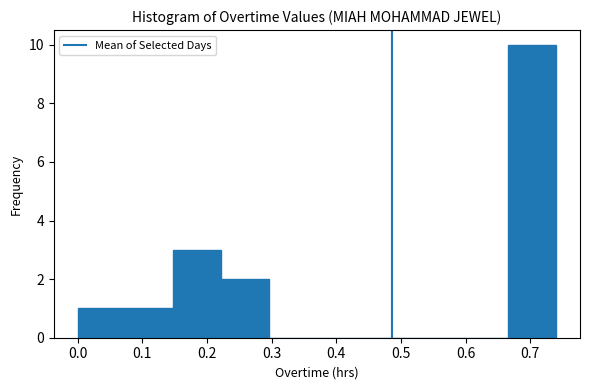

Reading left to right, list every bar in this chart as the range it spans on the x-axis followed by its height. Neither the bar edges nor the heights are printed on the chart, so give them approximately, as read against the axes.

0.000 to 0.074: 1
0.074 to 0.148: 1
0.148 to 0.222: 3
0.222 to 0.296: 2
0.296 to 0.370: 0
0.370 to 0.444: 0
0.444 to 0.518: 0
0.518 to 0.592: 0
0.592 to 0.666: 0
0.666 to 0.740: 10